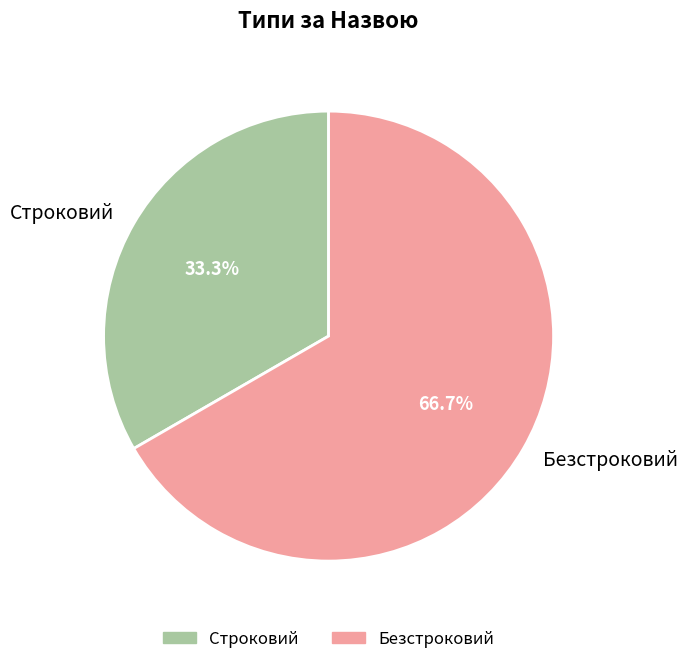

Approximately how many times larger is the value at Строковий compared to Безстроковий?

0.5